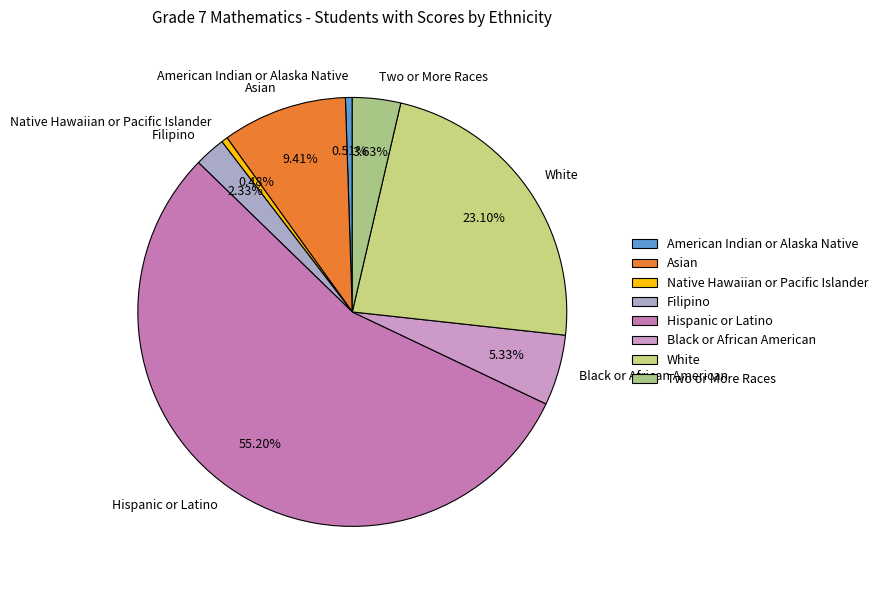

True or false: American Indian or Alaska Native accounts for 7% of the total.

False